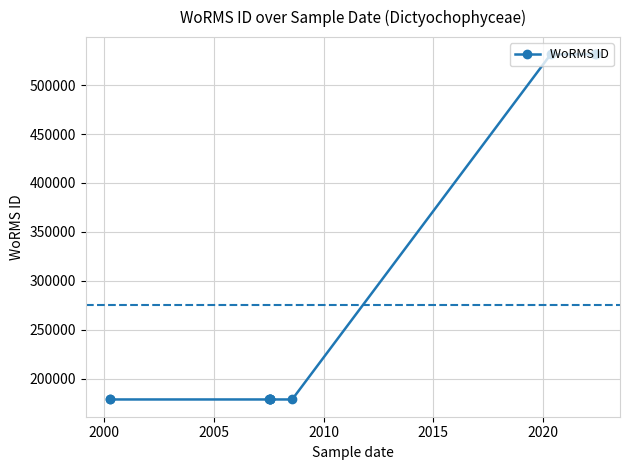

How many data points are above 178628?

3